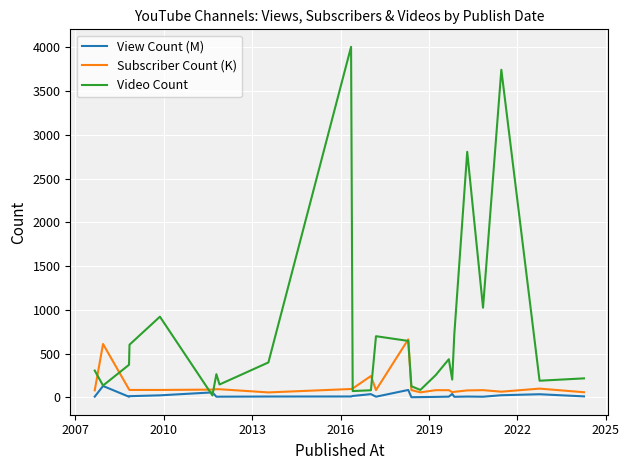

What is the greatest value displayed?

4007.0